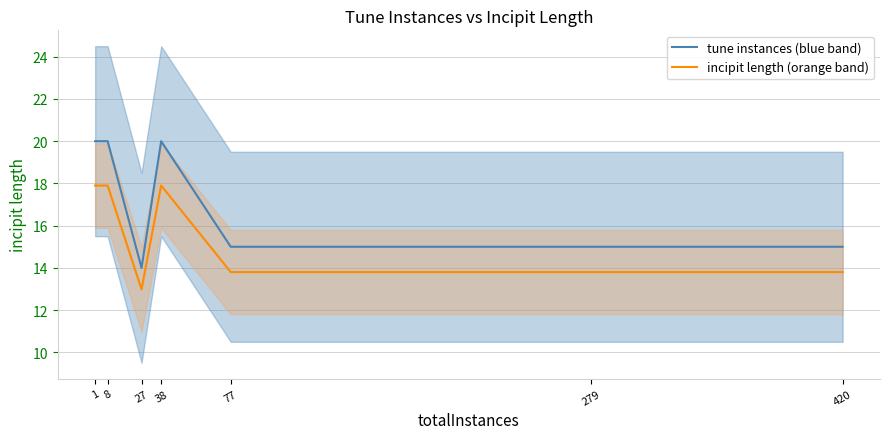

True or false: incipit length (orange band) has a value of 10.3 at 38.

False